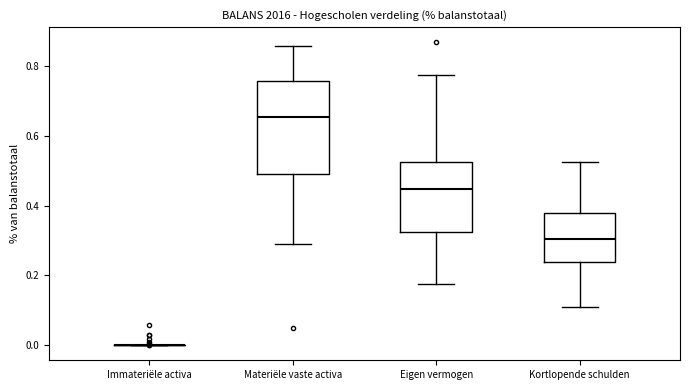

Where does the lower whisker of the box for Materiële vaste activa end on the y-axis? The values are not printed on the chart, so give them approximately, as read against the axis.

0.30